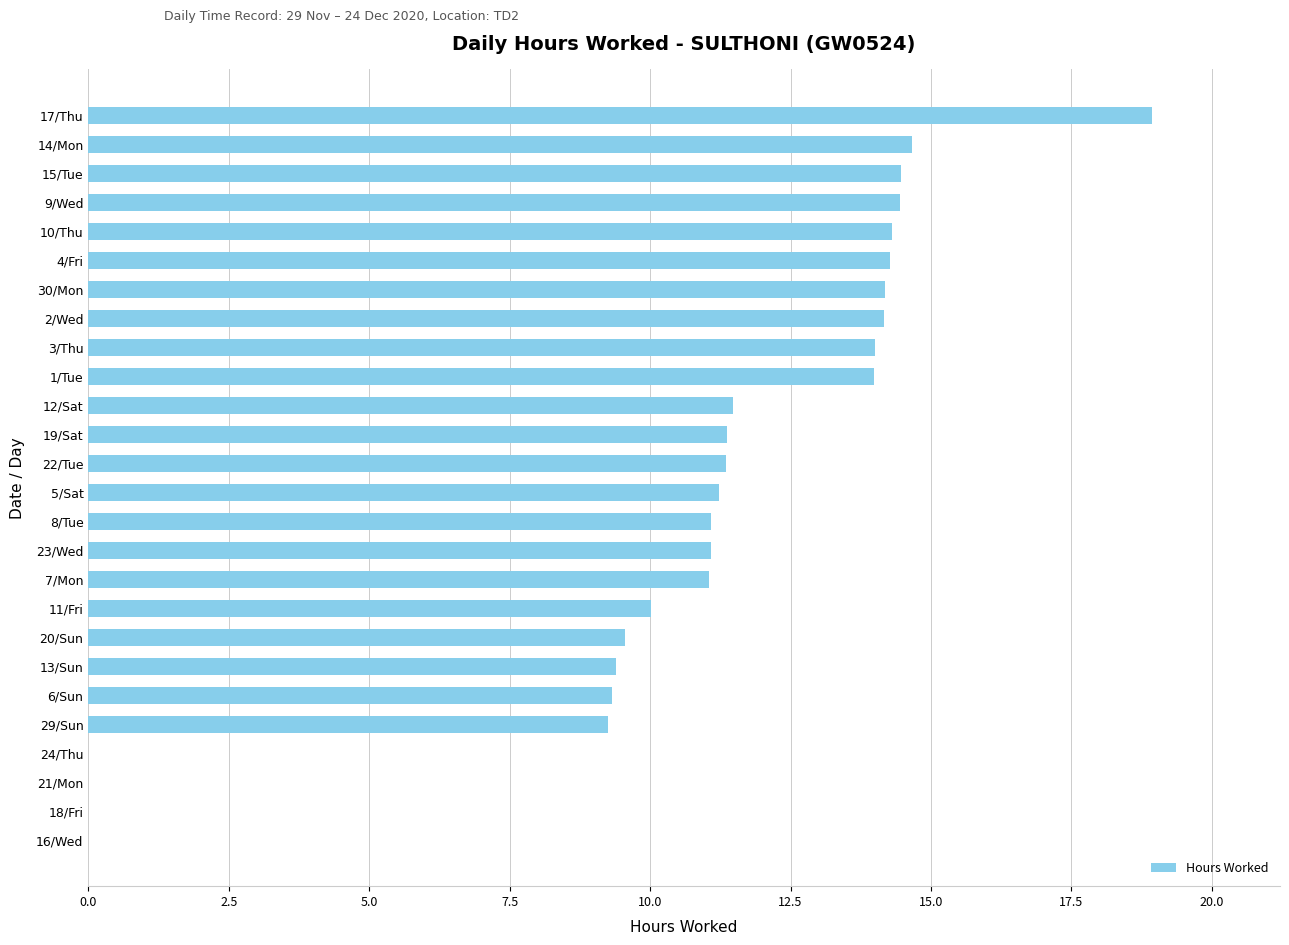

Which category has the highest value across all series?

17/Thu